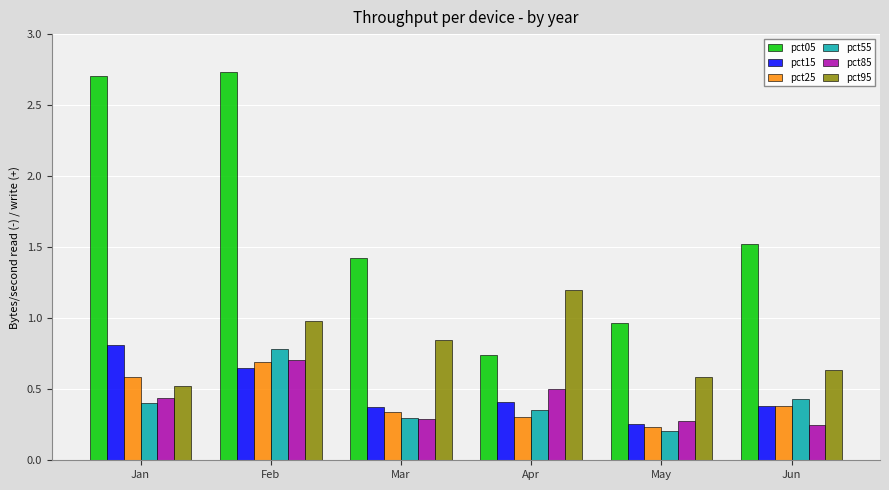

The value of pct55 at Apr is 0.1. True or false?

False